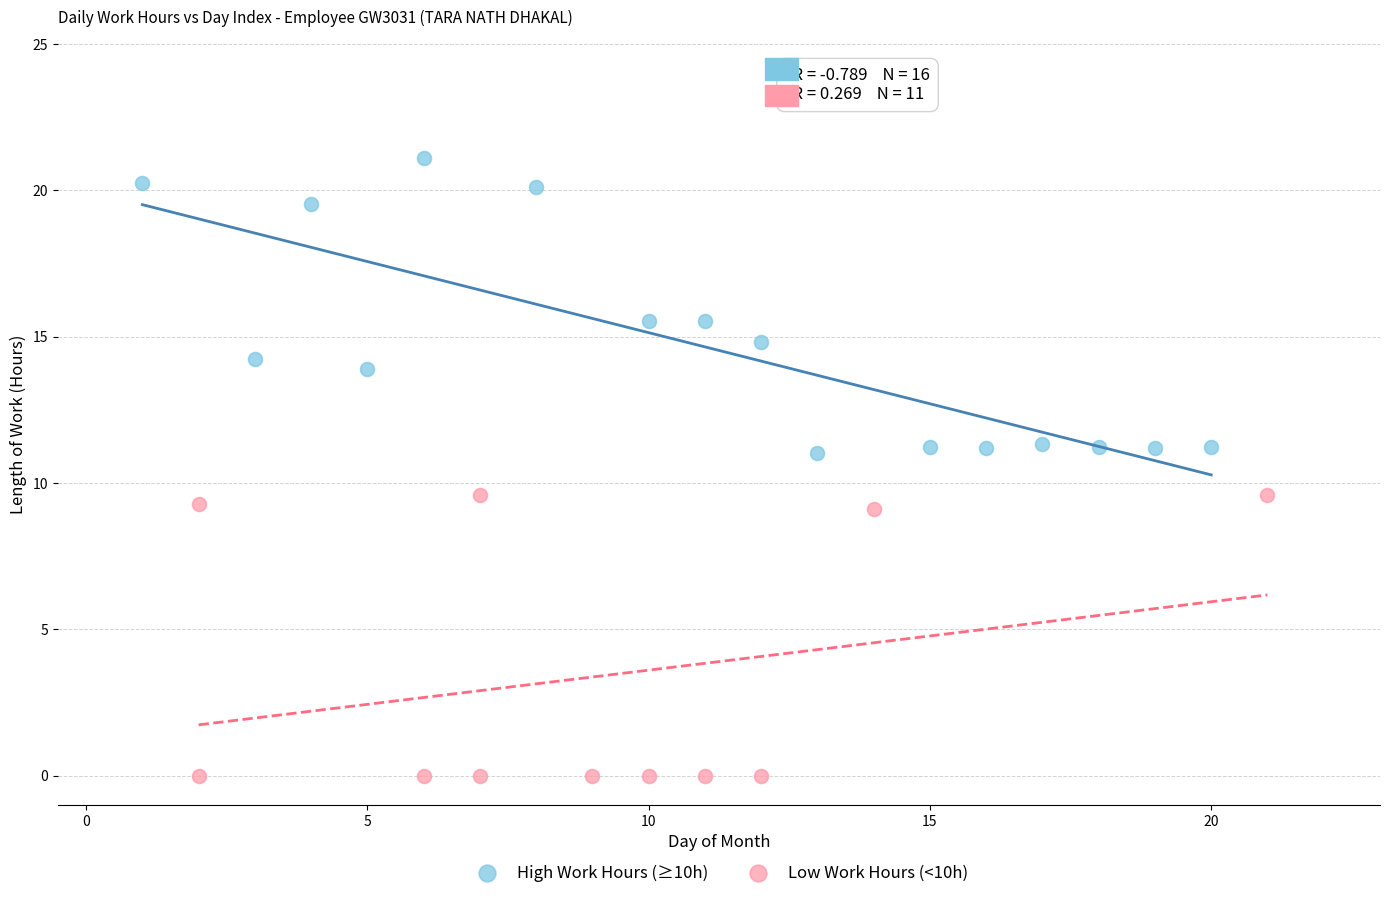

Which series contains the lowest Y value?

Low Work Hours (<10h)